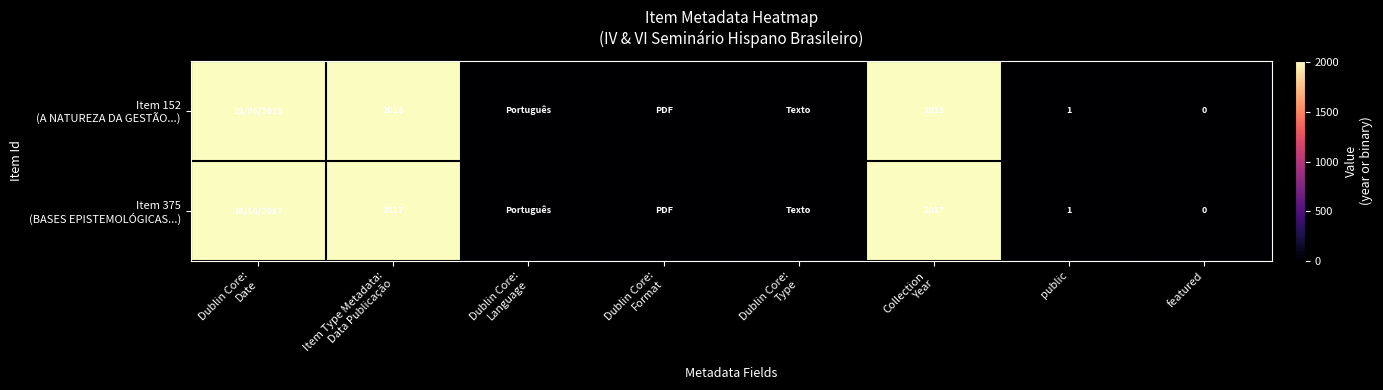

What is the maximum value for Item 375 (BASES EPISTEMOLÓGICAS...)?

2017